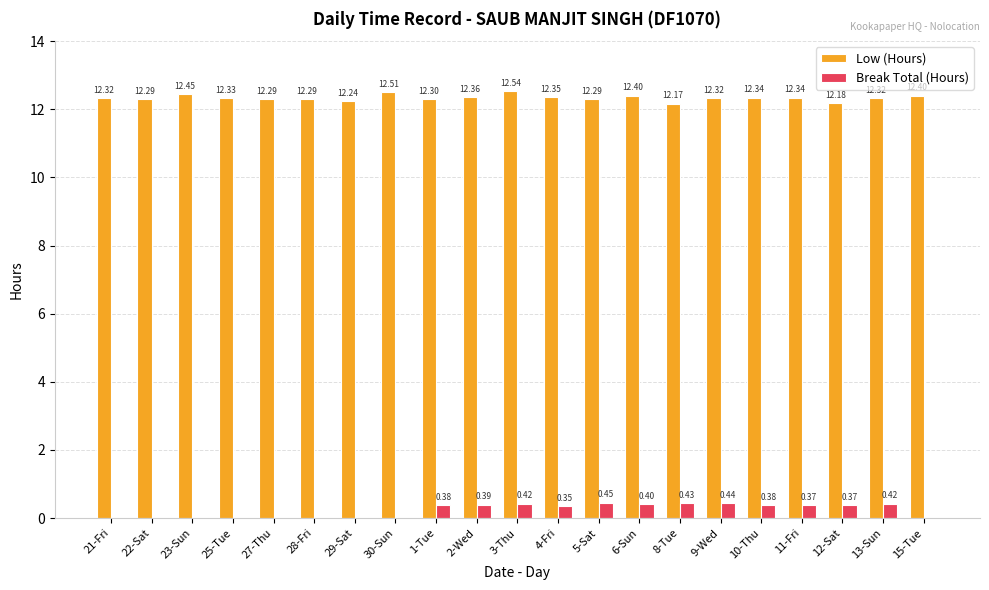

Are the bars grouped side by side (vs. stacked)?

Yes